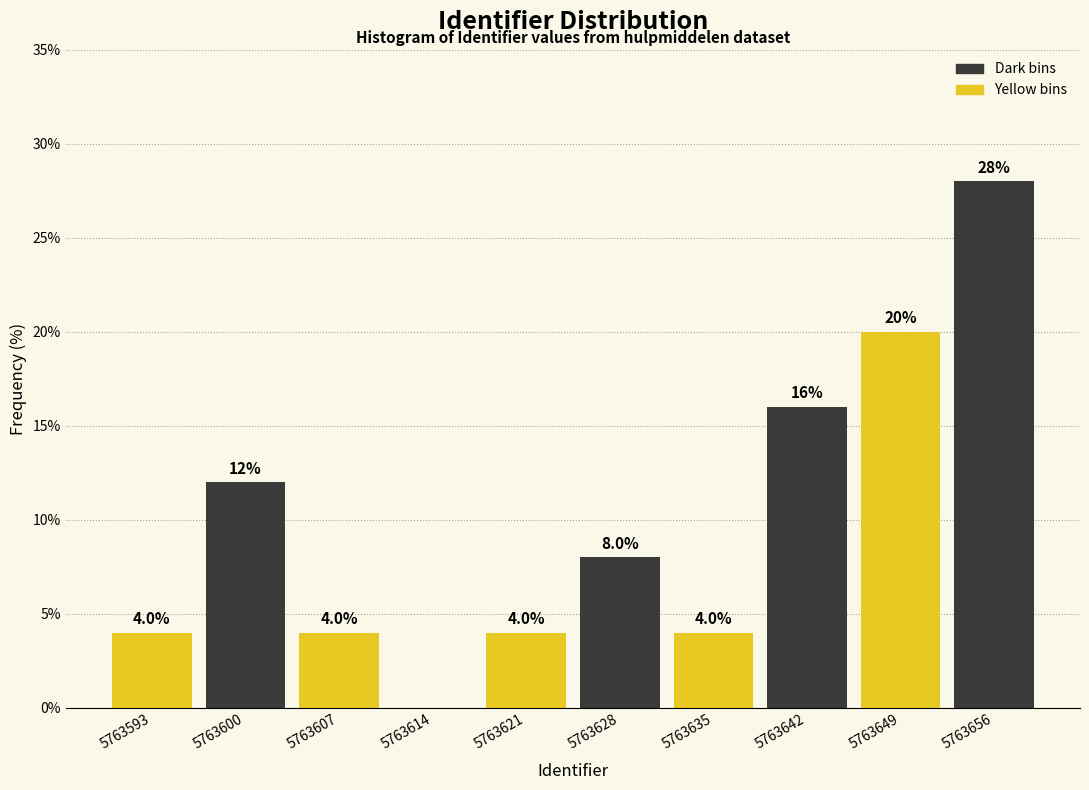

Reading right to left, transcribe all the data shown in this chart.

5763656=28.0	5763649=20.0	5763642=16.0	5763635=4.0	5763628=8.0	5763621=4.0	5763614=0.0	5763607=4.0	5763600=12.0	5763593=4.0